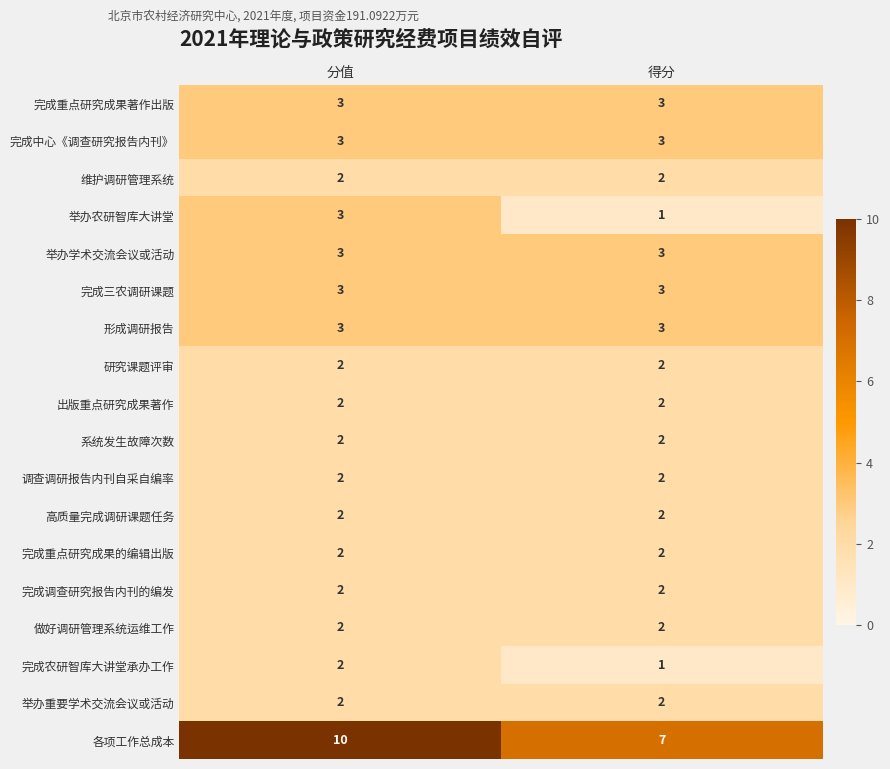

What is the total value across all series at 分值?

50